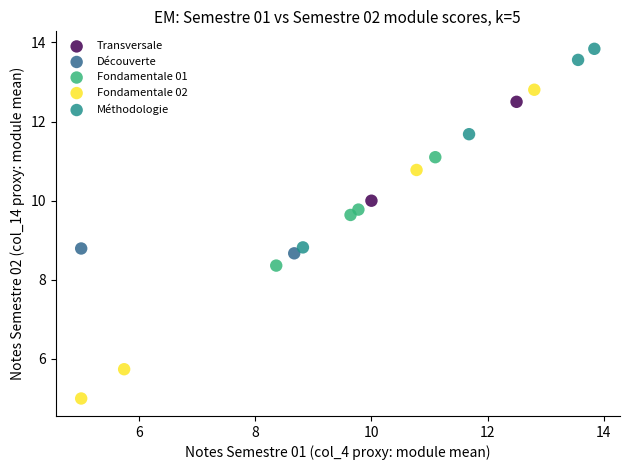

Which series contains the highest Y value?

Méthodologie